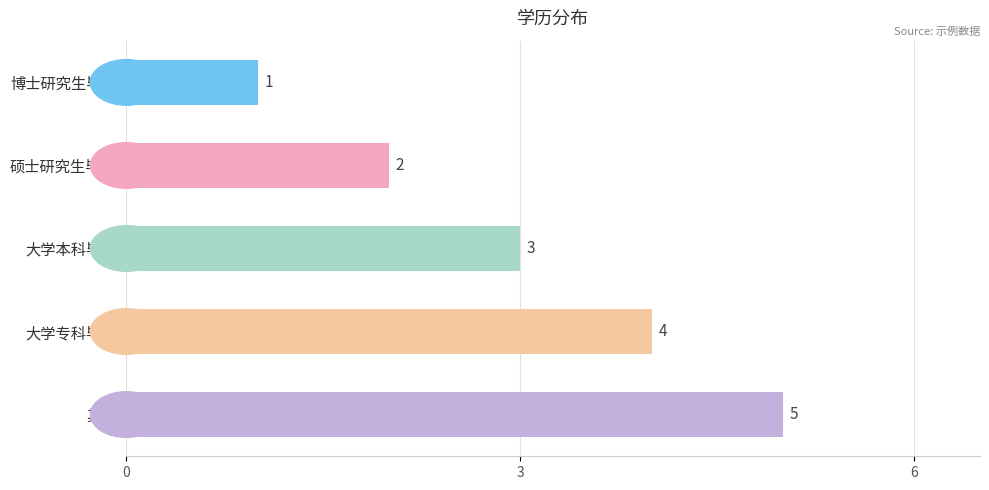

List the labels in order of value, smallest first.

博士研究生毕业, 硕士研究生毕业, 大学本科毕业, 大学专科毕业, 其他